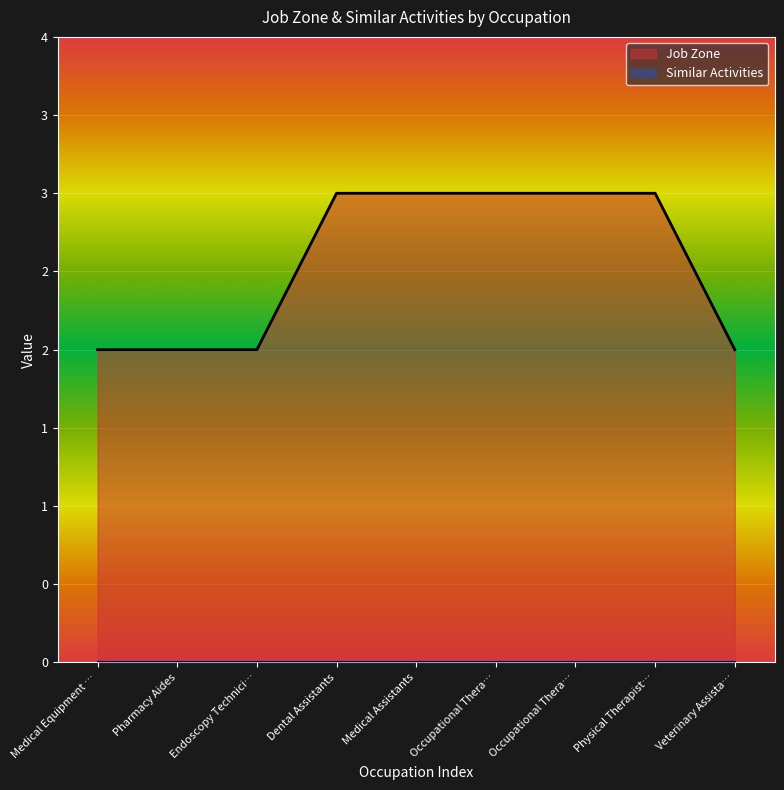

At which label is the value closest to 2?

Medical Equipment …